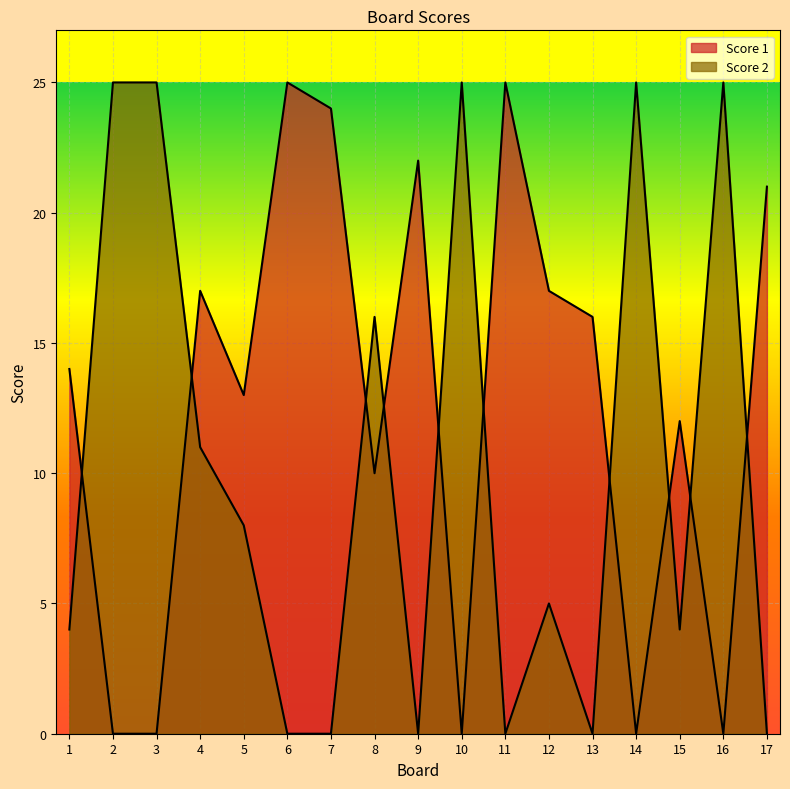

What is the difference between the second highest and minimum values in the Score 1 series?

25